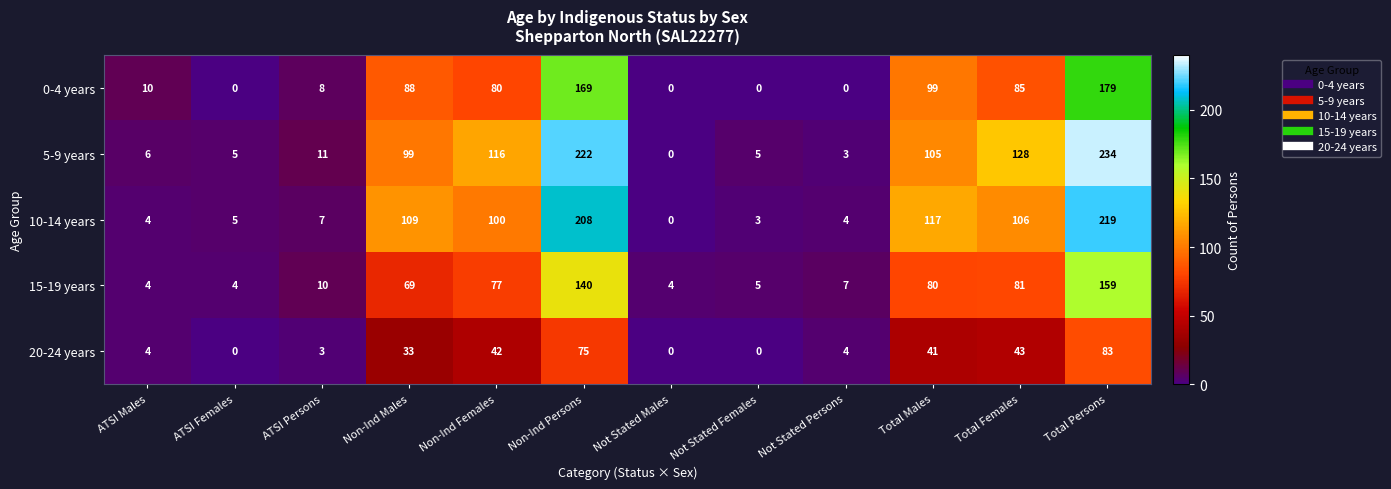

At how many categories does at least one series exceed 105?

6